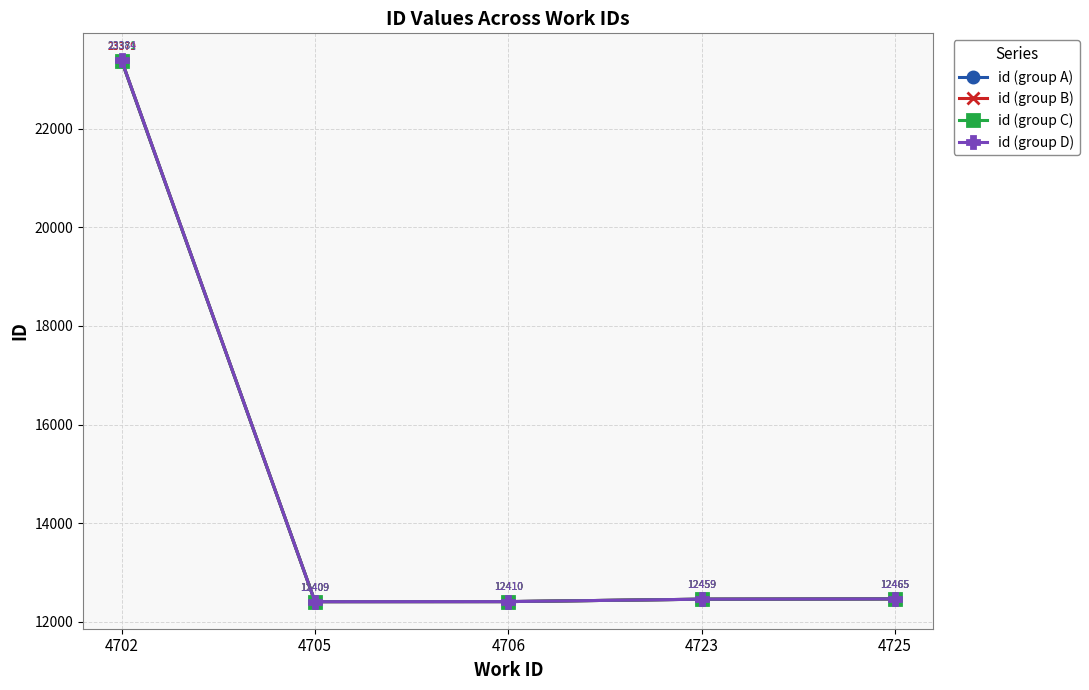

What is the difference between the id (group D) values at 4705 and 4723?

50